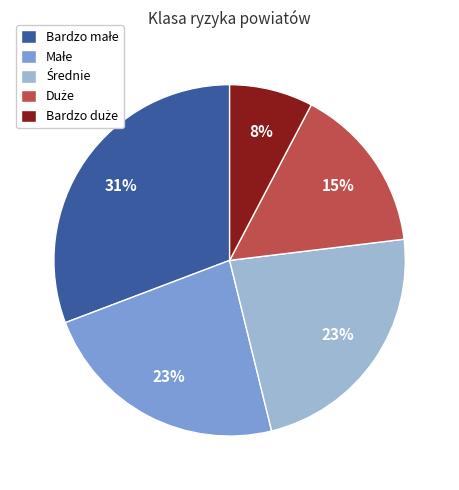

How many segments does this pie chart have?

5